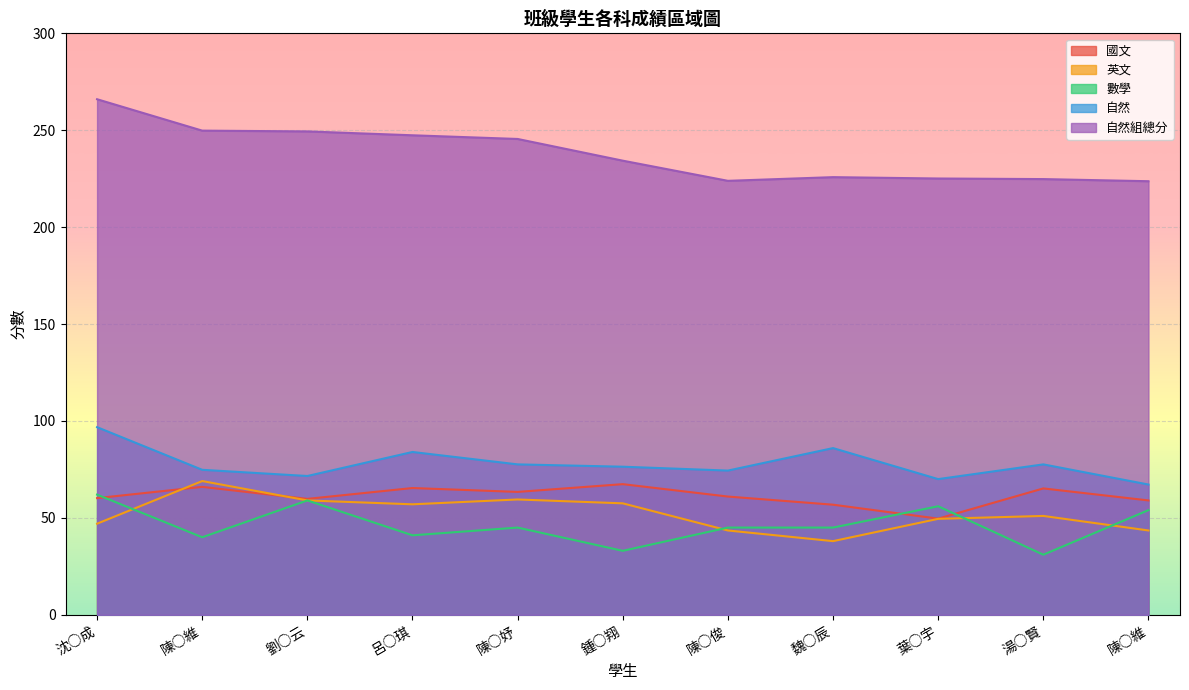

True or false: 自然組總分 has more than 1 interior local peaks.

False